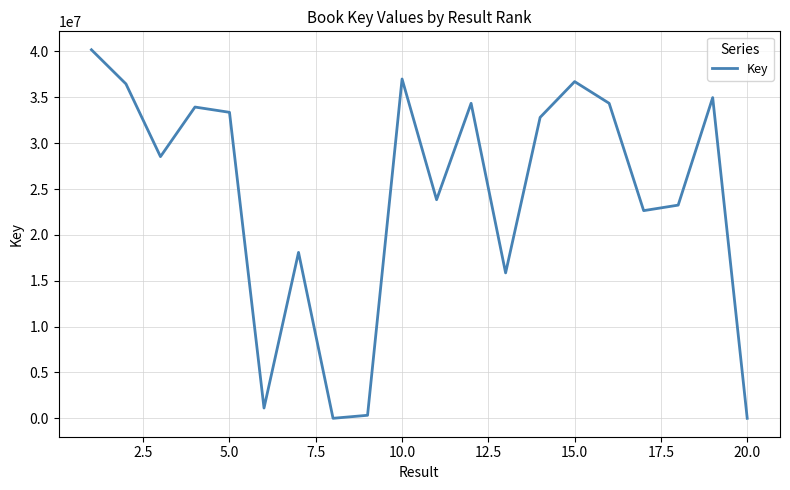

What is the difference between the maximum and minimum values?

40173566